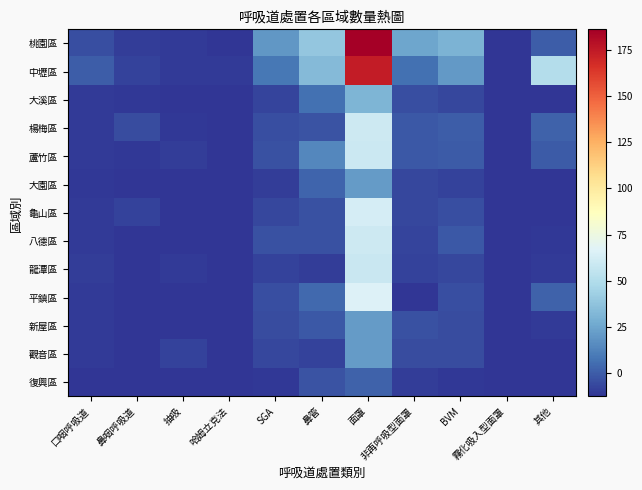

Rank the series at 其他 from highest to lowest value.

中壢區, 楊梅區, 平鎮區, 桃園區, 蘆竹區, 龍潭區, 新屋區, 八德區, 大溪區, 大園區, 龜山區, 觀音區, 復興區